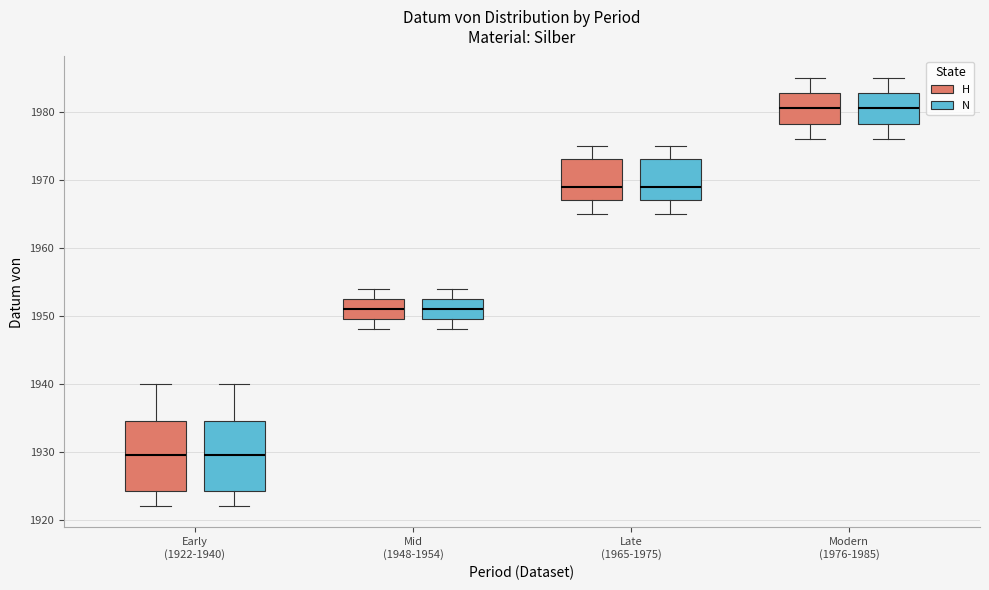

Reading left to right, transcribe this box plot: for each box, give where its median line is, the range the box spans, and where its two whiskers end, as read against the y-axis. The values are not printed on the chart, so give them approximately, as read against the axis.

Early (1922-1940) (H): median 1930, box 1924 to 1935, whiskers 1922 to 1940
Early (1922-1940) (N): median 1930, box 1924 to 1935, whiskers 1922 to 1940
Mid (1948-1954) (H): median 1951, box 1950 to 1953, whiskers 1948 to 1954
Mid (1948-1954) (N): median 1951, box 1950 to 1953, whiskers 1948 to 1954
Late (1965-1975) (H): median 1969, box 1967 to 1973, whiskers 1965 to 1975
Late (1965-1975) (N): median 1969, box 1967 to 1973, whiskers 1965 to 1975
Modern (1976-1985) (H): median 1981, box 1978 to 1983, whiskers 1976 to 1985
Modern (1976-1985) (N): median 1981, box 1978 to 1983, whiskers 1976 to 1985